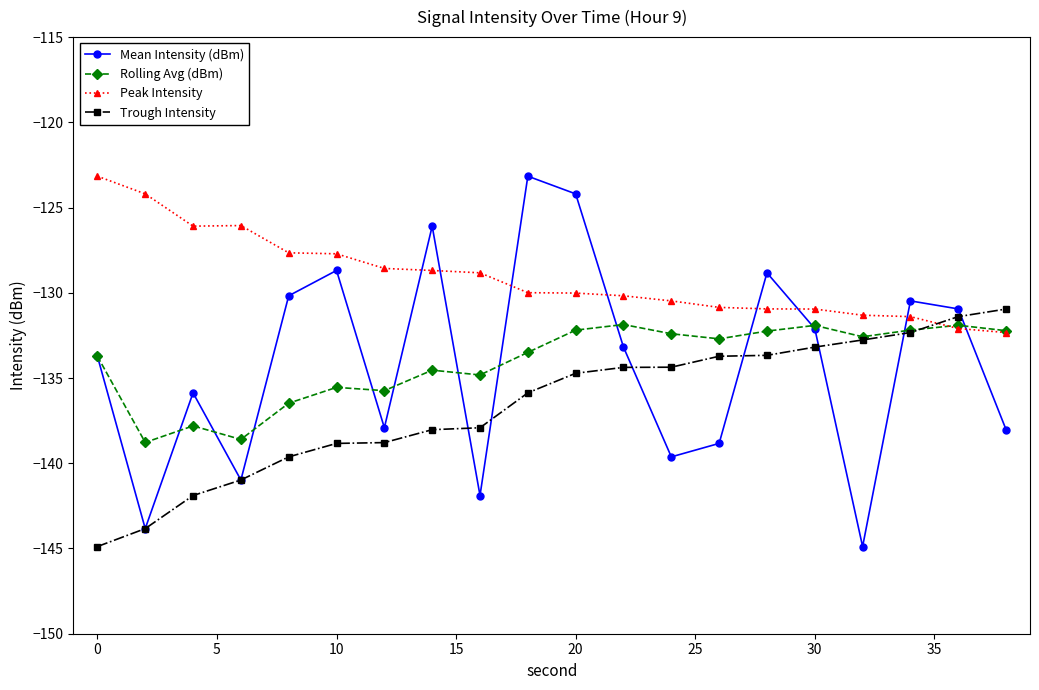

What is the maximum value for Mean Intensity (dBm)?

-123.2